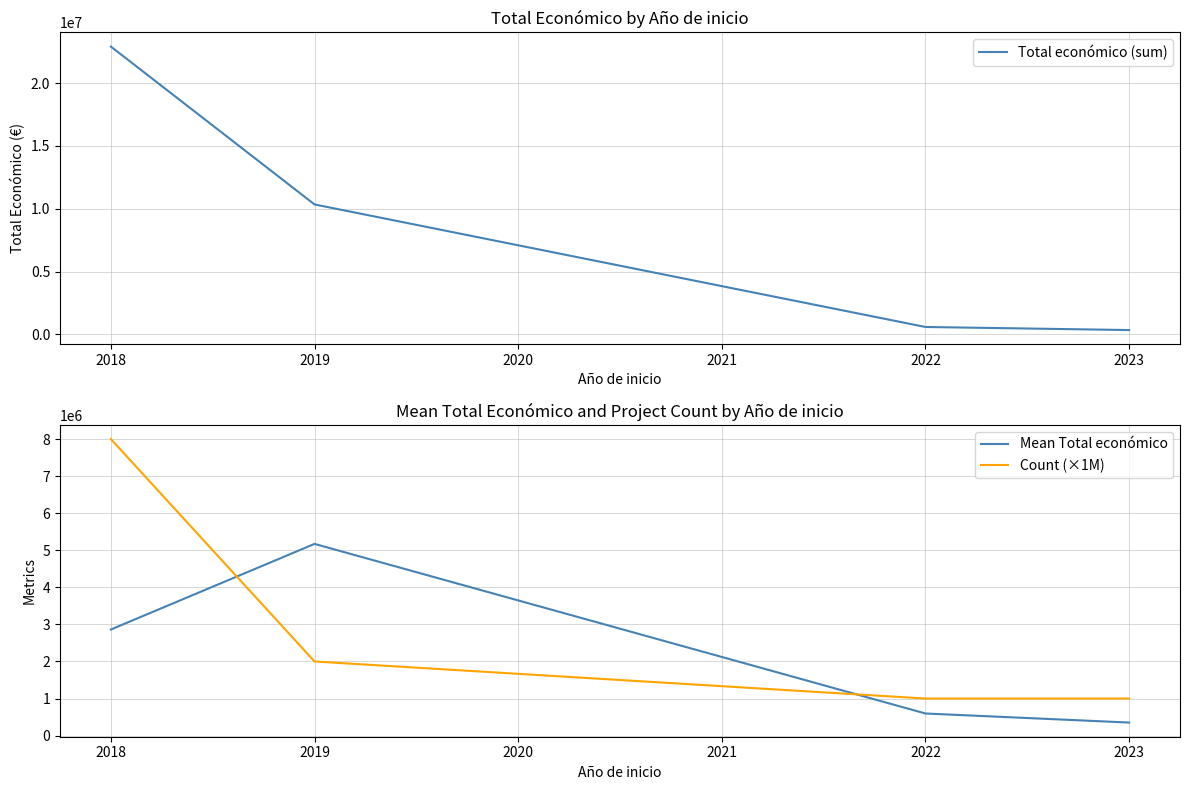

How many lines are shown in the chart?

3